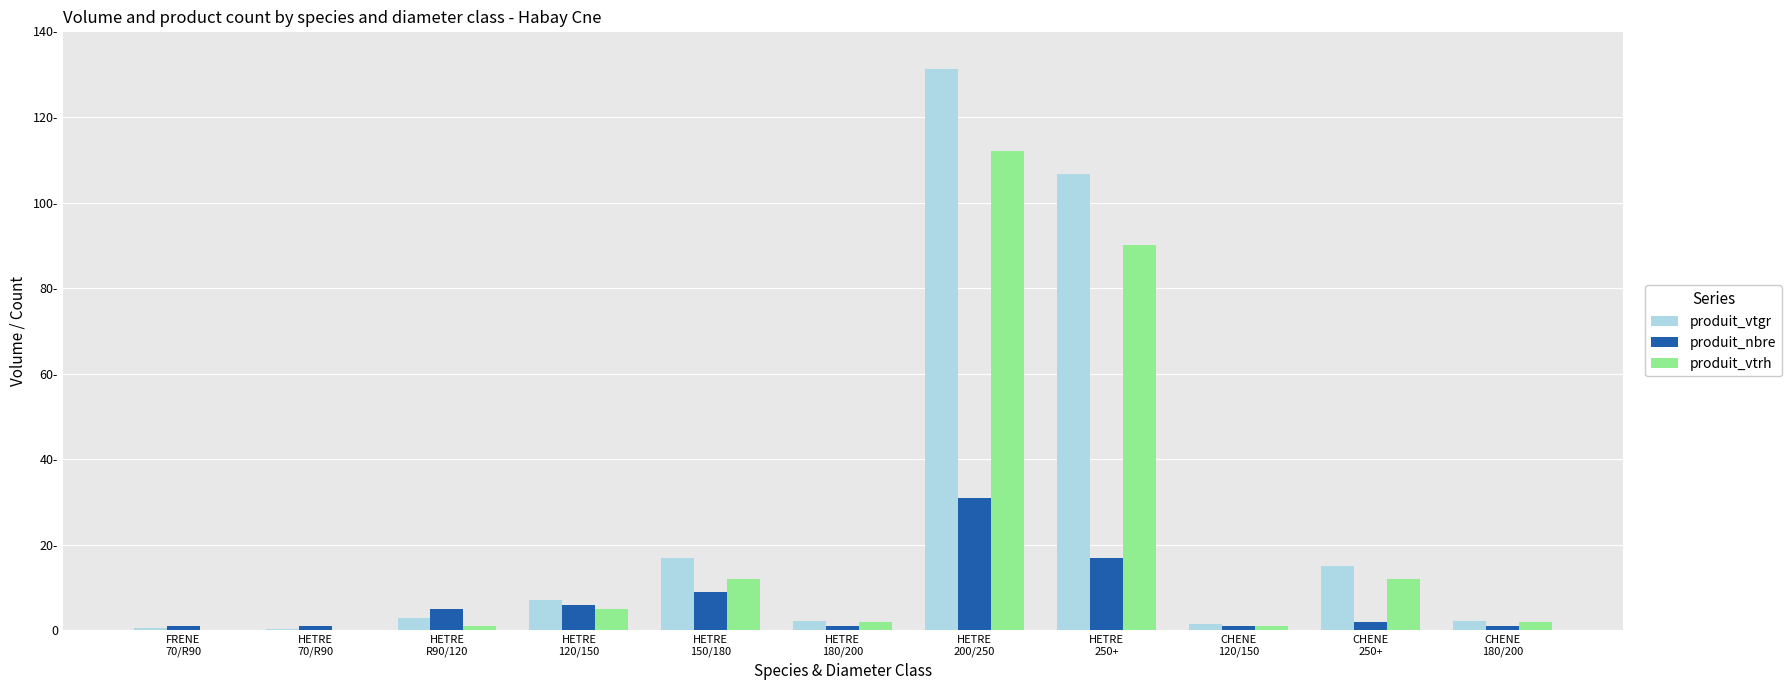

What is the total value across all series at HETRE
200/250?

274.1